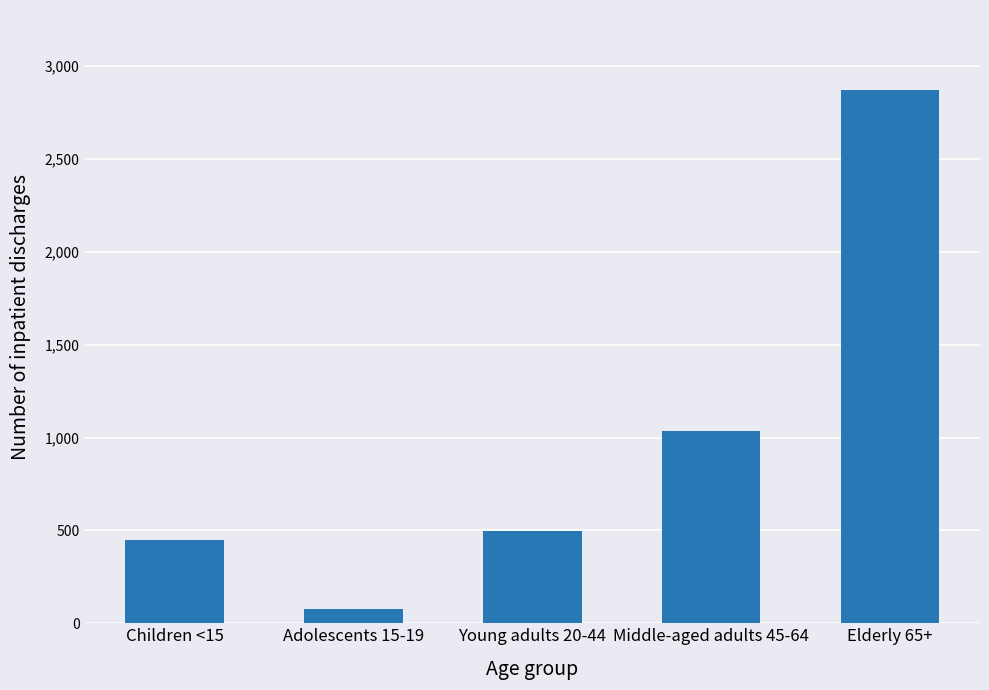

List the labels in order of value, largest first.

Elderly 65+, Middle-aged adults 45-64, Young adults 20-44, Children <15, Adolescents 15-19